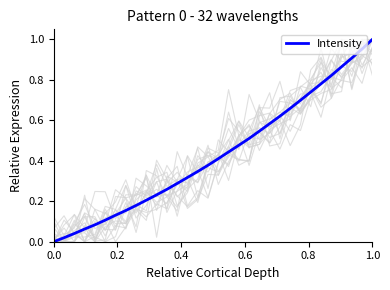

How many series are shown in this chart?

1